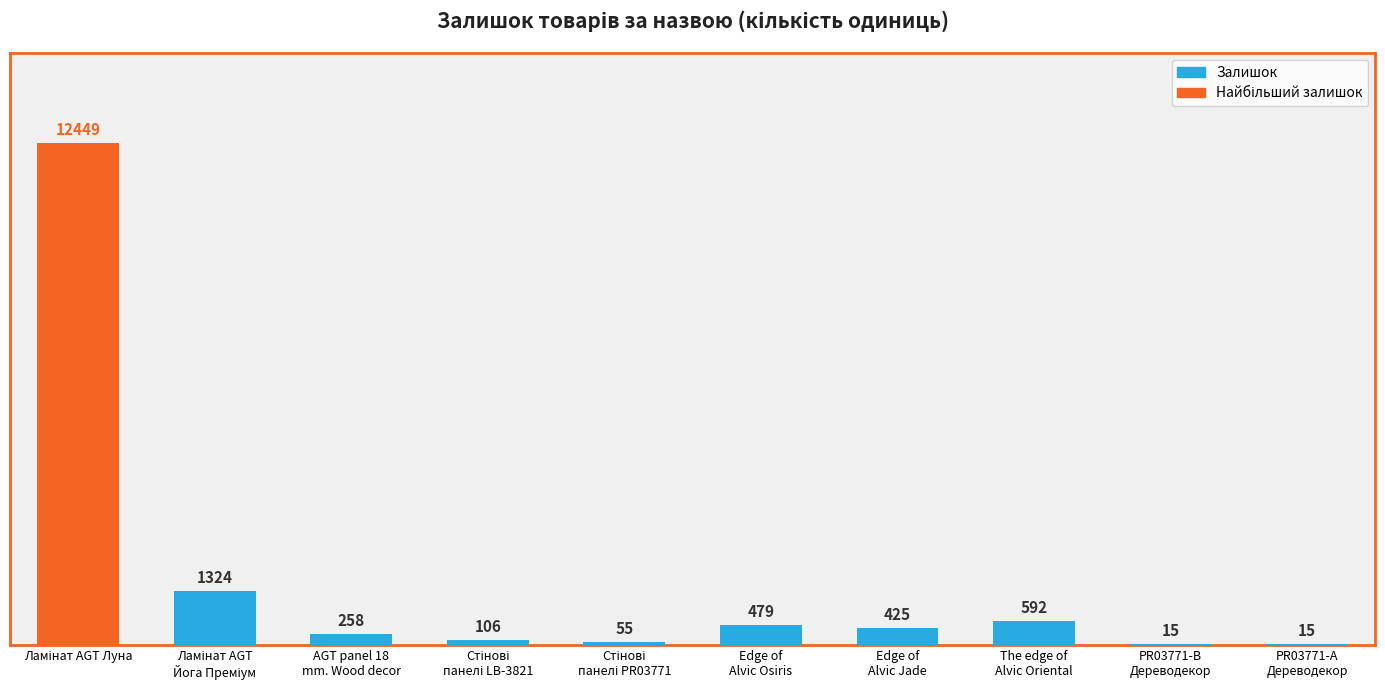

What is the sum of all values?

15718